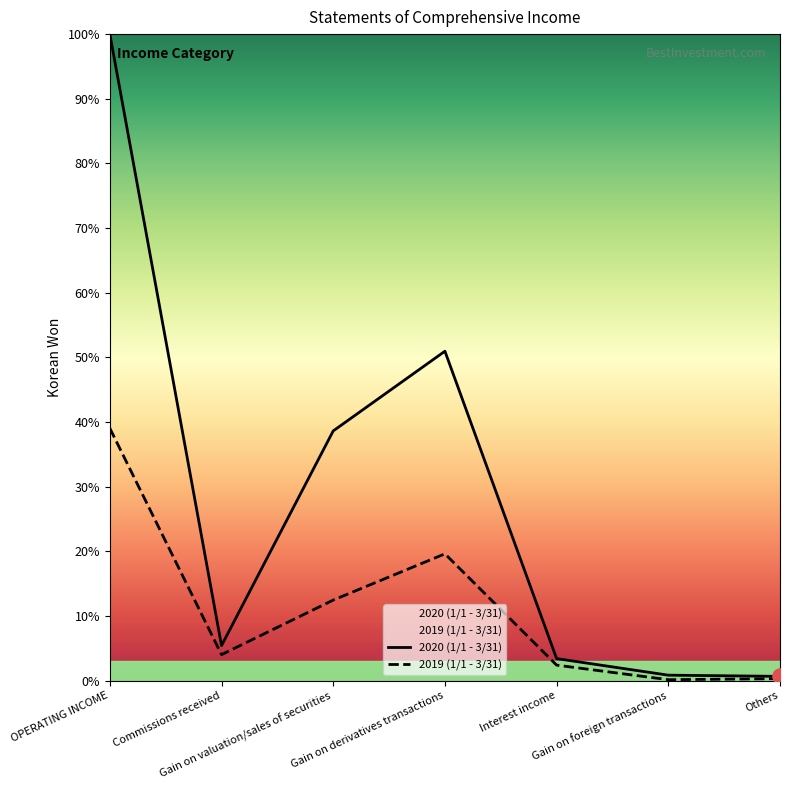

Which series contains the highest Y value?

2020 (1/1 - 3/31)